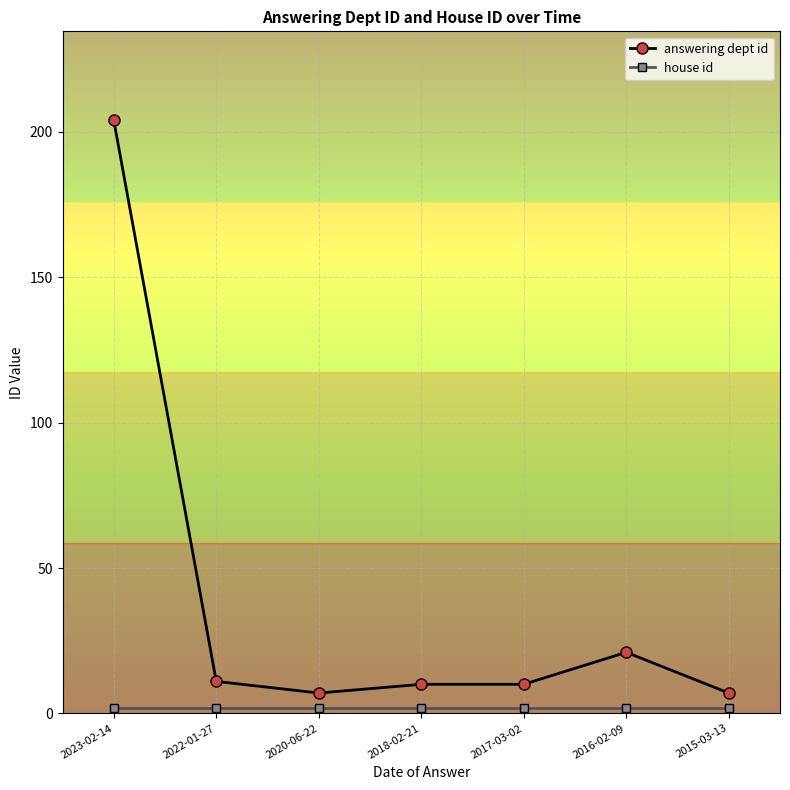

True or false: answering dept id has more than 0 points higher than both neighbors.

True